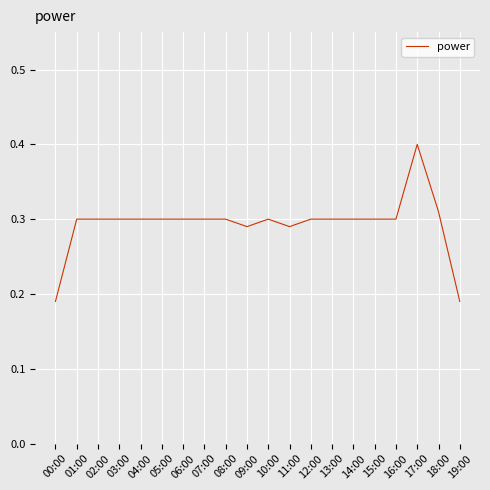

Is it true that the value at 07:00 is 0.1?

False